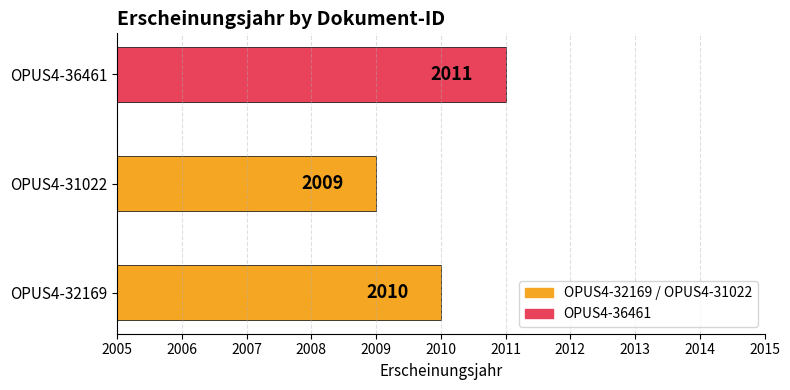

Which category has the lowest value across all series?

OPUS4-31022